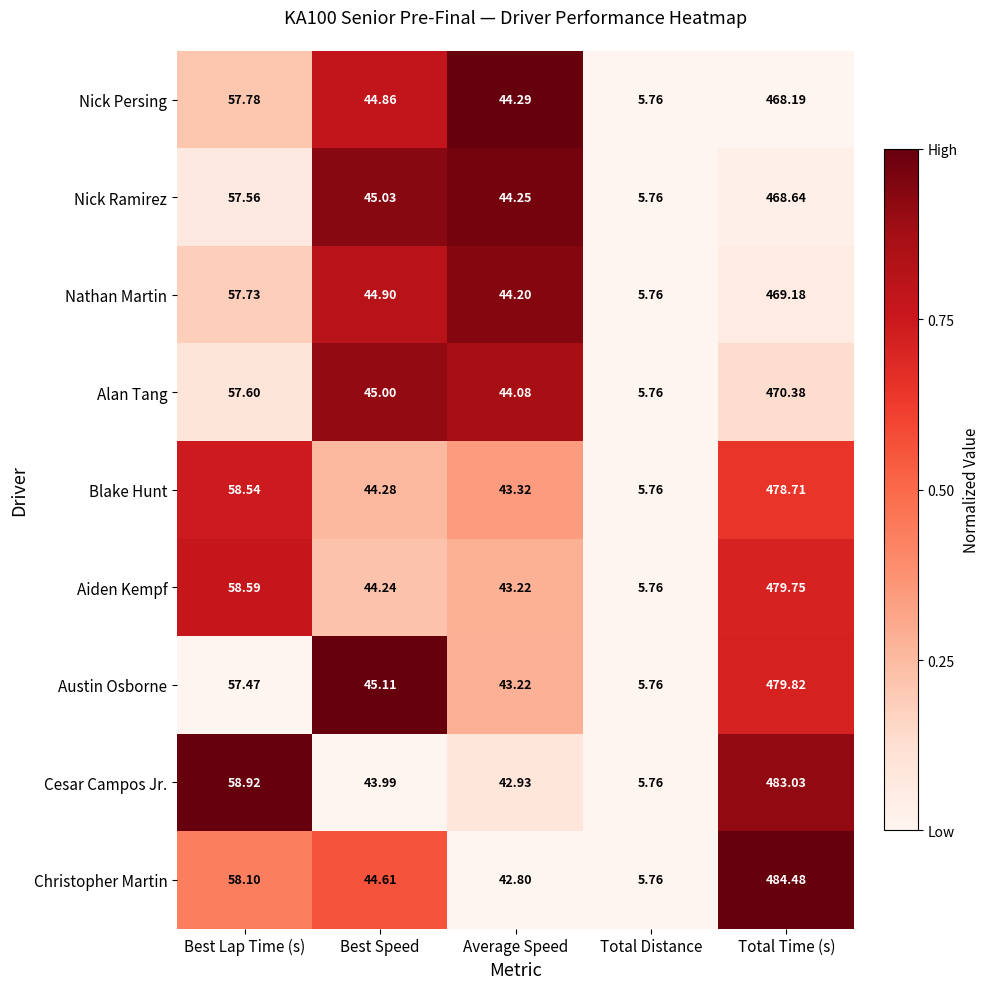

Which label corresponds to the smallest value in the chart?

Total Distance